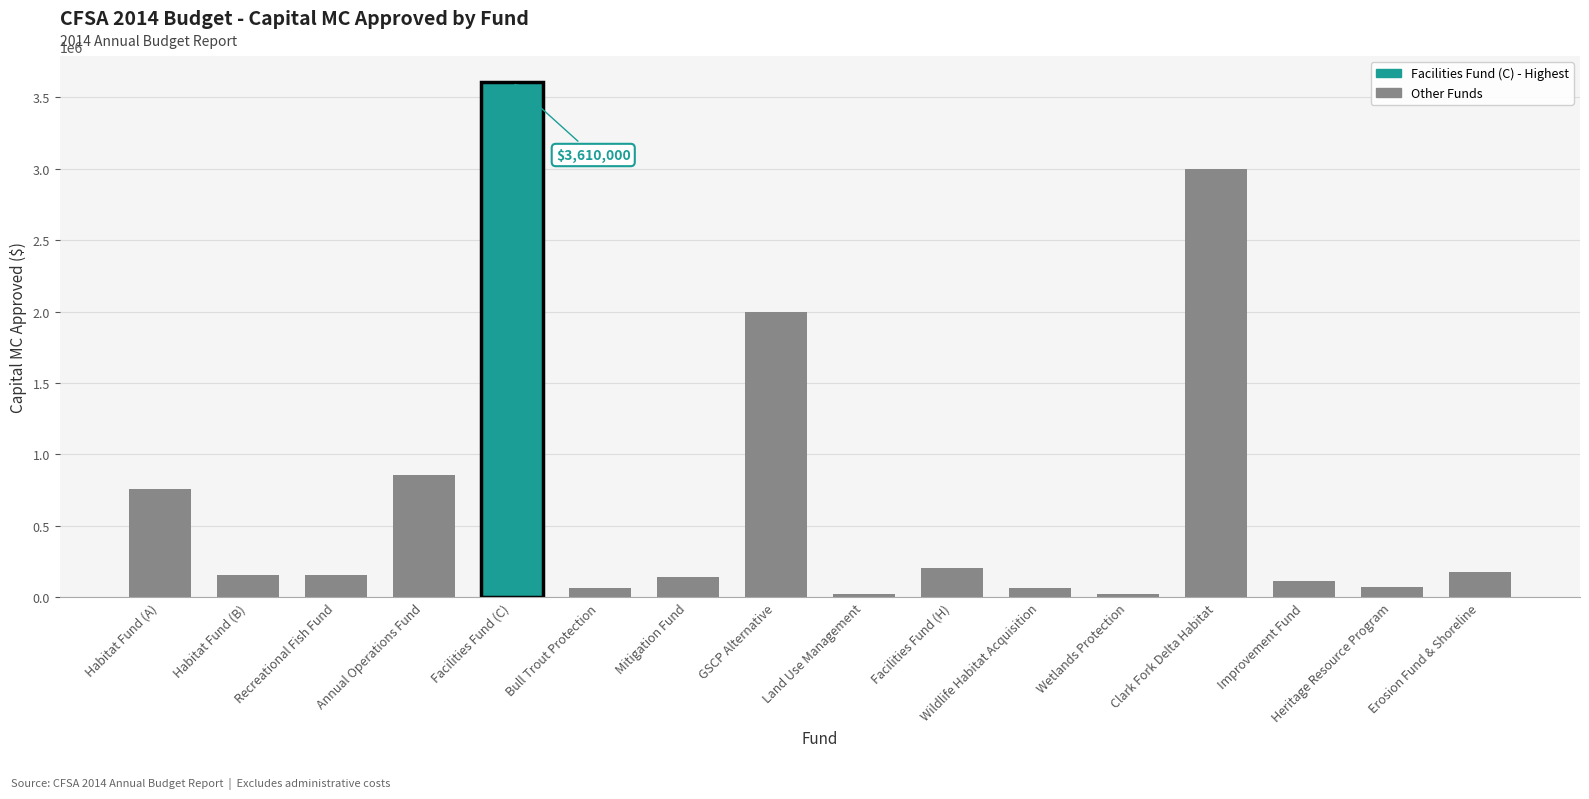

What is the greatest value displayed?

3610000